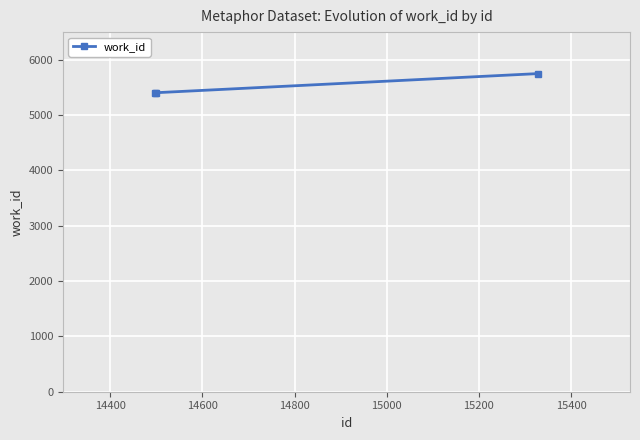

How many data points does each series have?

3